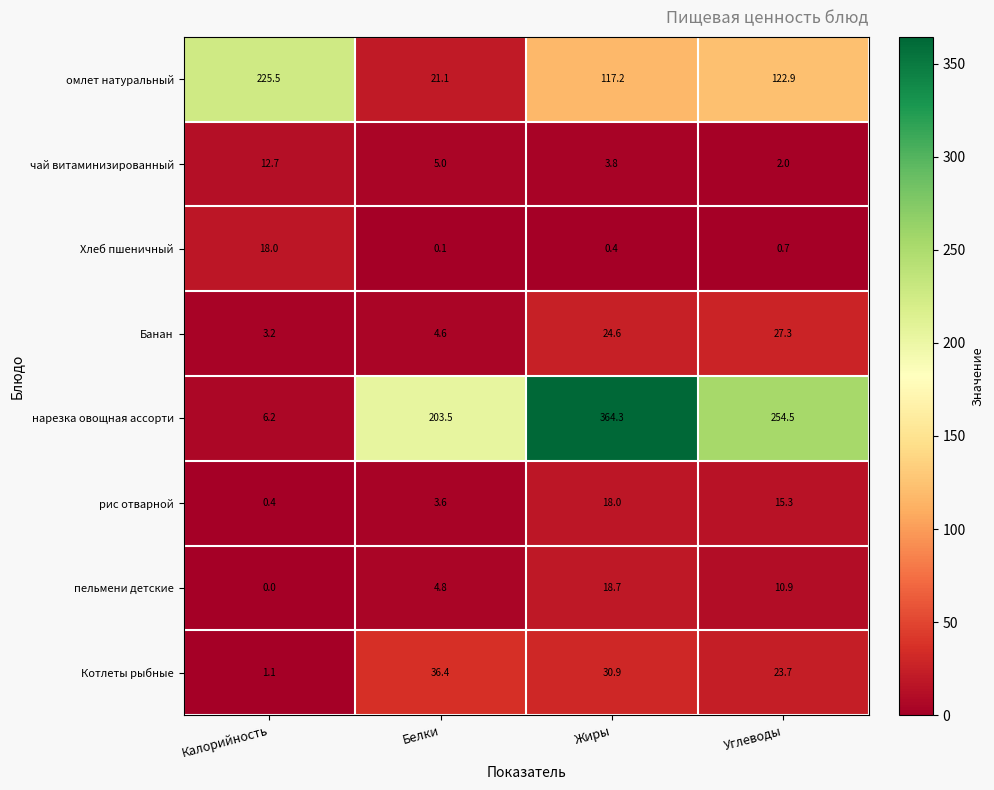

Between Жиры and Углеводы, which series saw the biggest shift?

нарезка овощная ассорти